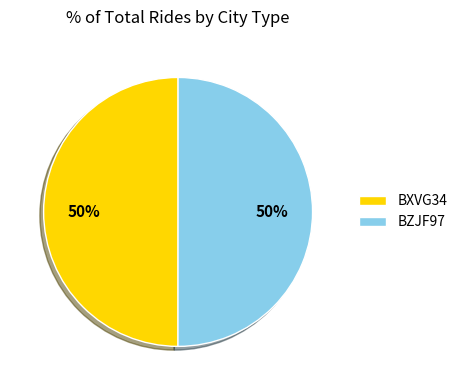

Is the sum of BZJF97 and BXVG34 greater than half?

Yes